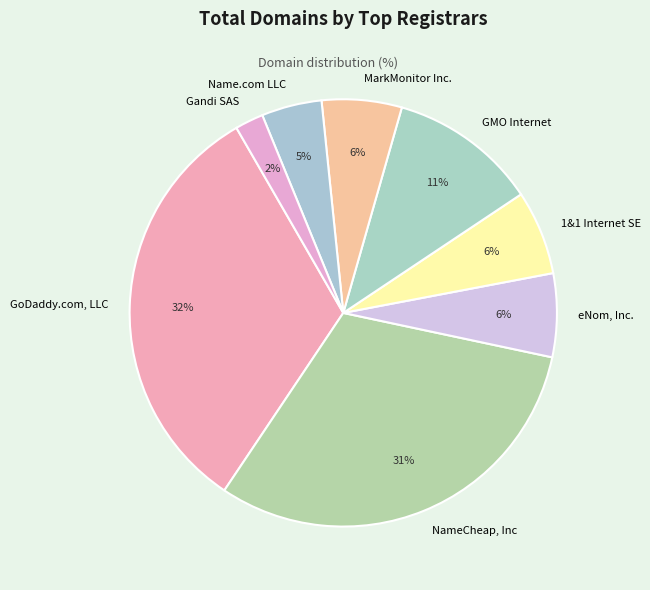

To the nearest percent, what percentage of the pie is Gandi SAS?

2%